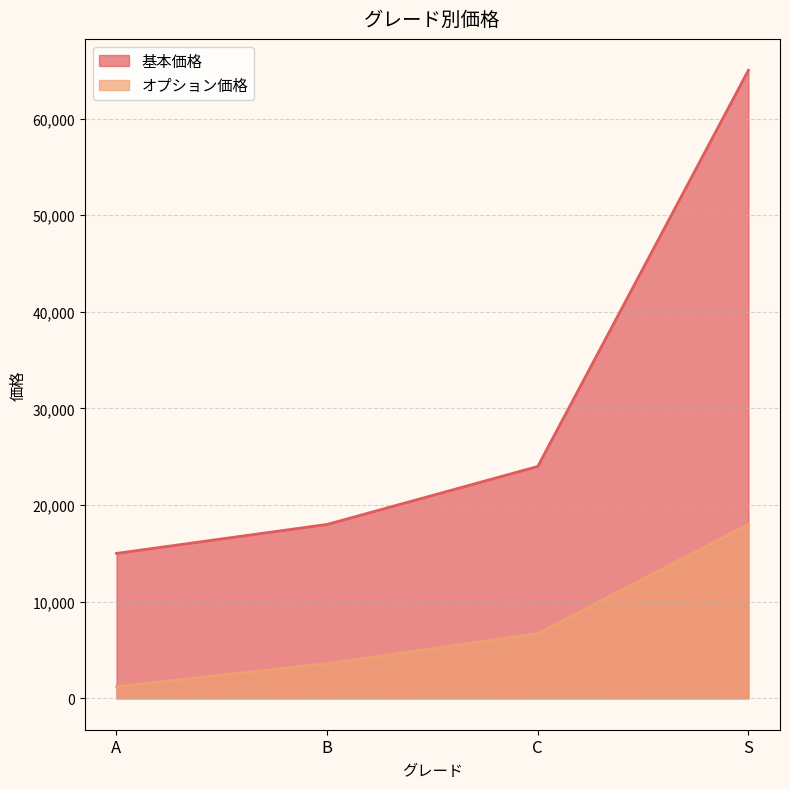

What is the difference between the maximum and minimum values in the 基本価格 series?

50000